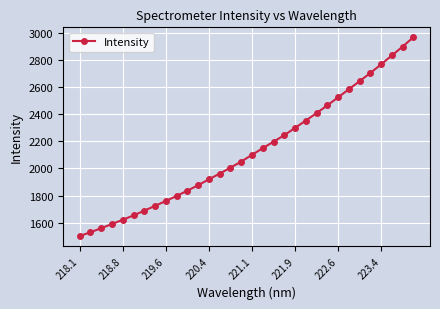

What is the maximum value shown in the chart?

2968.5